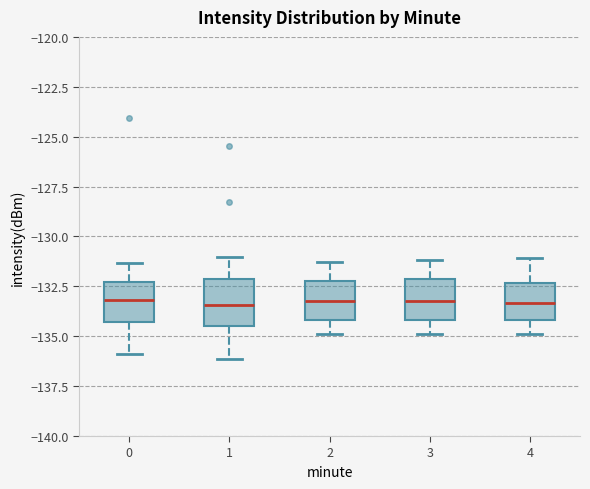

Reading left to right, transcribe this box plot: for each box, give where its median line is, the range the box spans, and where its two whiskers end, as read against the y-axis. The values are not printed on the chart, so give them approximately, as read against the axis.

0: median -133.0, box -134.5 to -132.5, whiskers -136.0 to -131.5
1: median -133.5, box -134.5 to -132.0, whiskers -136.0 to -131.0
2: median -133.0, box -134.0 to -132.0, whiskers -135.0 to -131.5
3: median -133.0, box -134.0 to -132.0, whiskers -135.0 to -131.0
4: median -133.5, box -134.0 to -132.5, whiskers -135.0 to -131.0